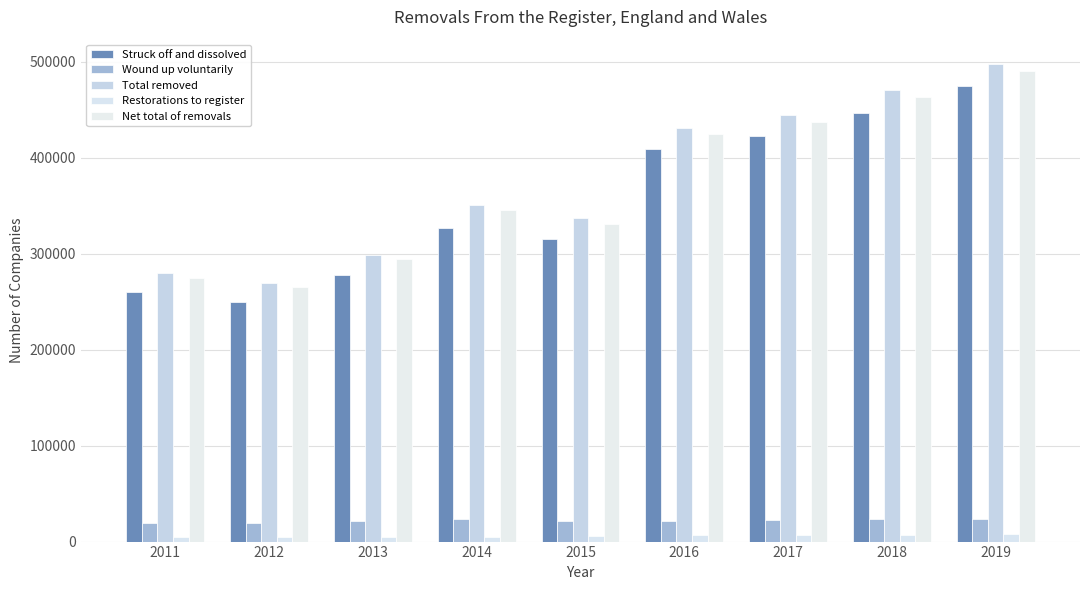

Which has a higher value, 2016 or 2013?

2016